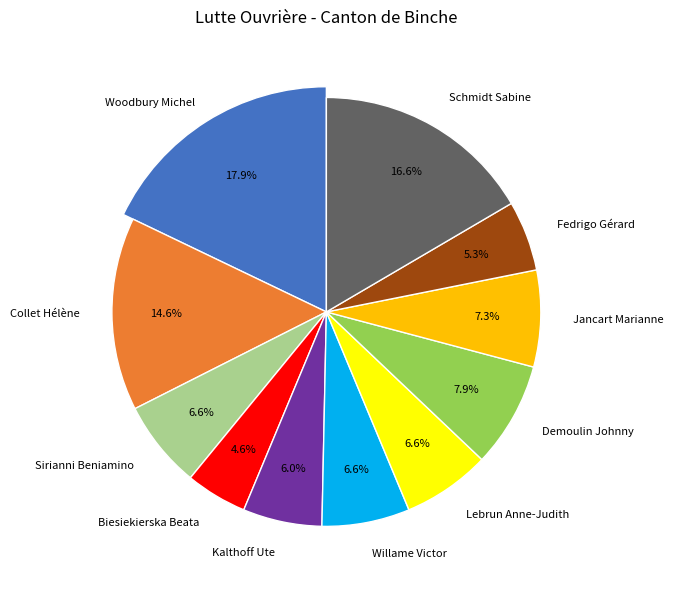

To the nearest percent, what portion does Kalthoff Ute represent?

6%